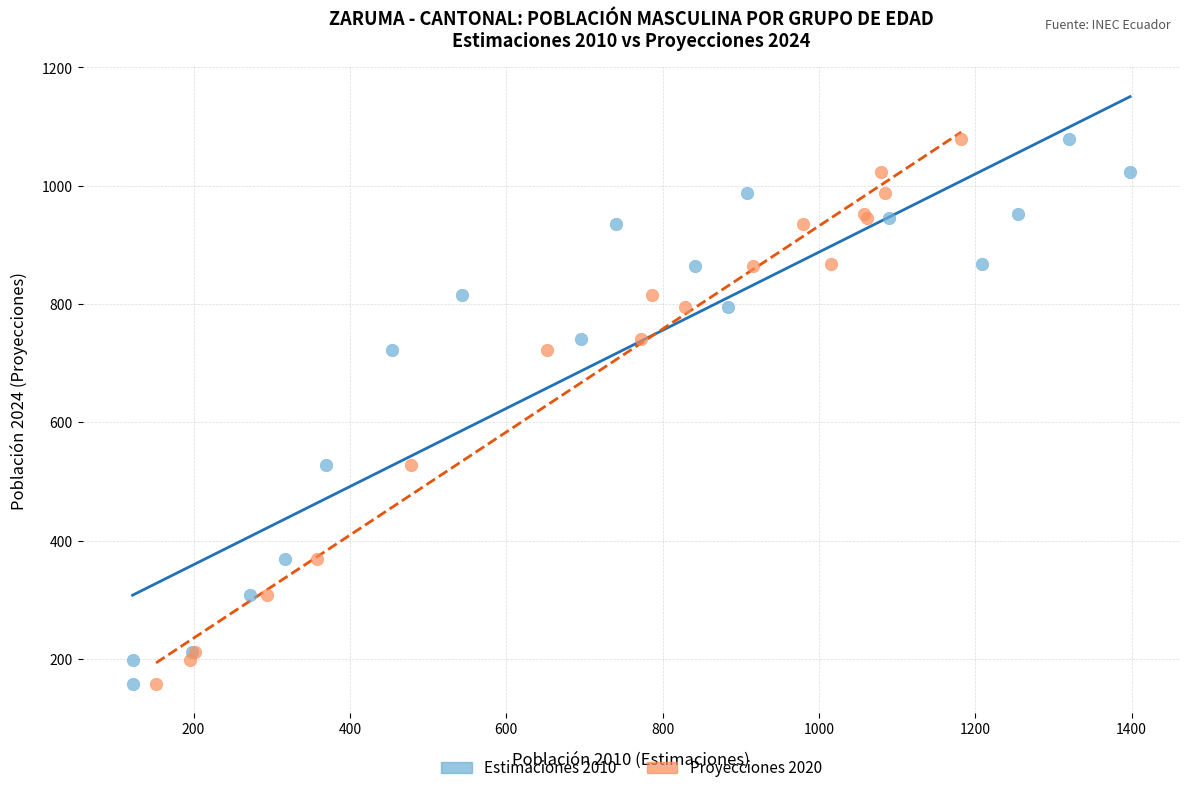

What are all the series names shown in the legend?

Estimaciones 2010, Proyecciones 2020